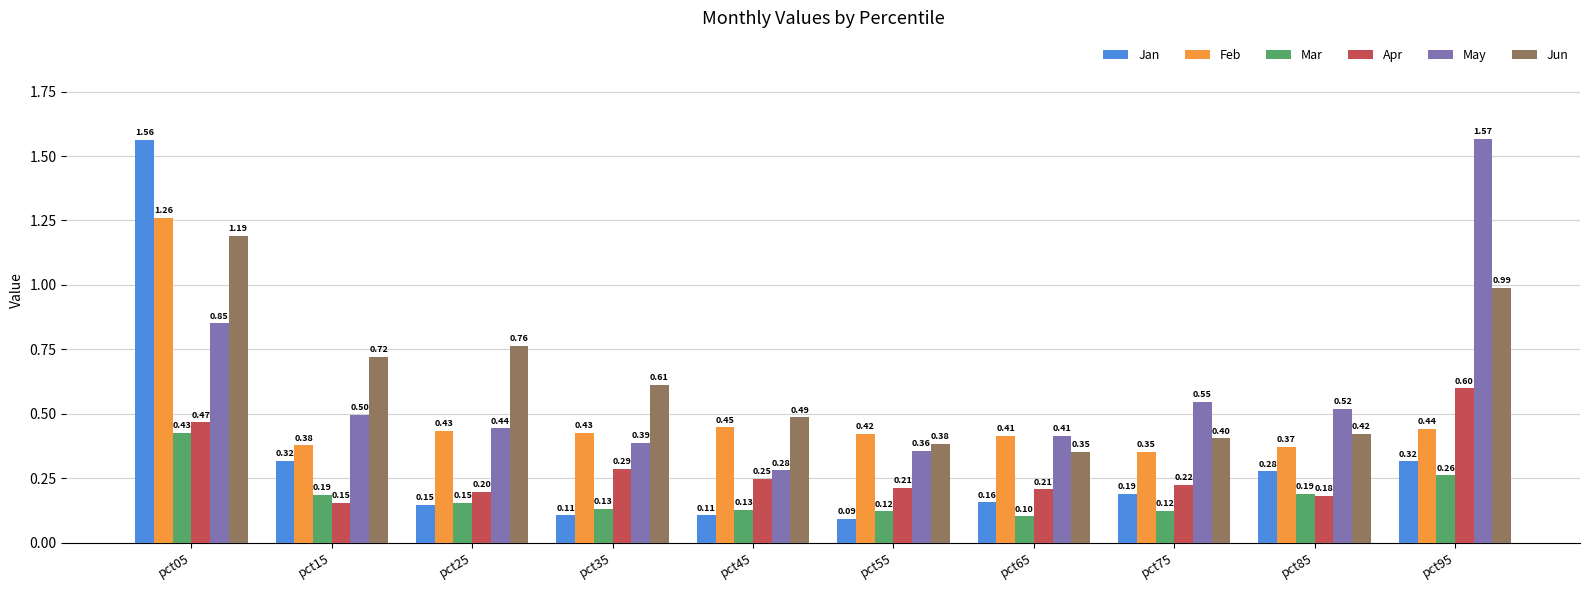

Rank the series at pct55 from lowest to highest value.

Jan, Mar, Apr, May, Jun, Feb